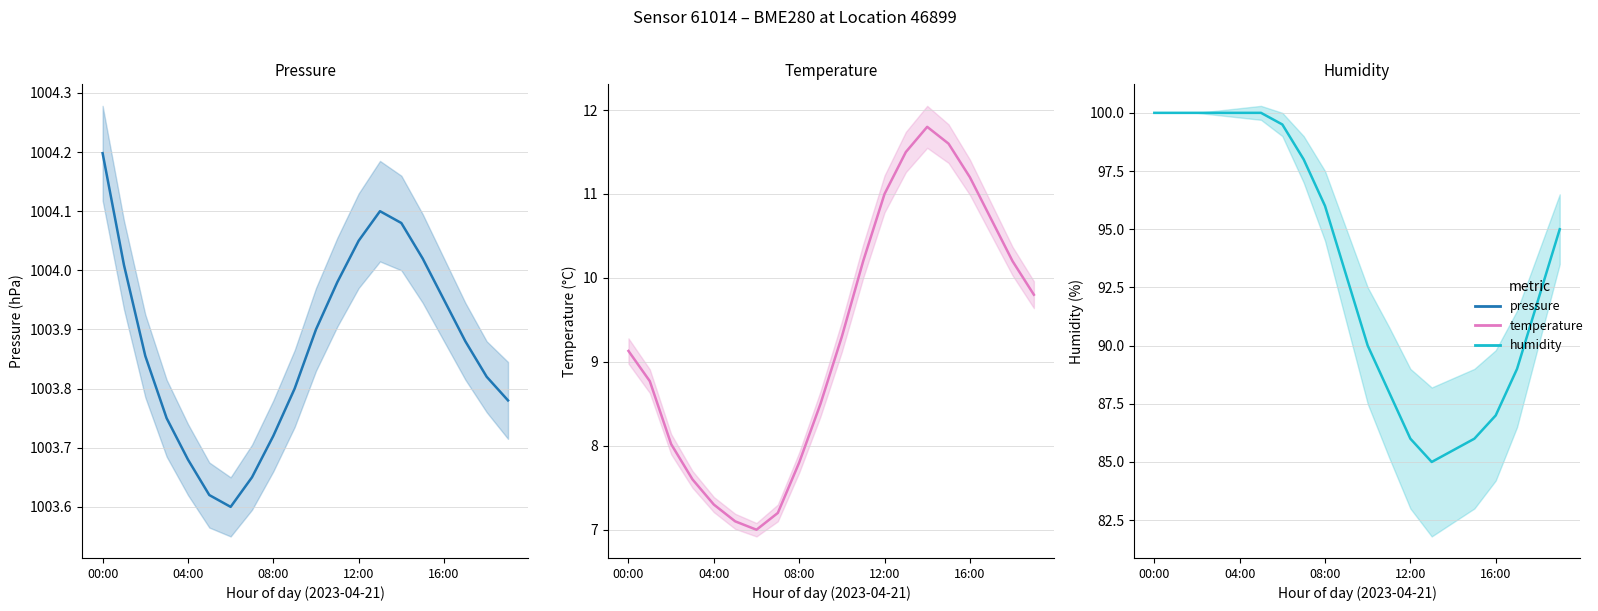

What are all the series names shown in the legend?

pressure, temperature, humidity